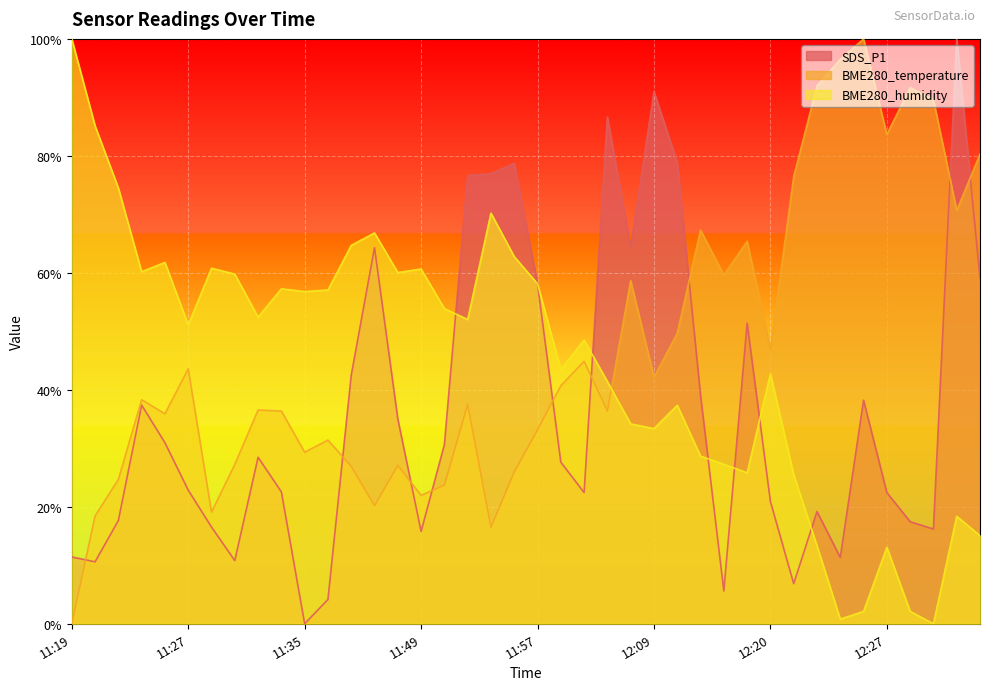

True or false: SDS_P1 has a value of 10.8 at 11:31.

True